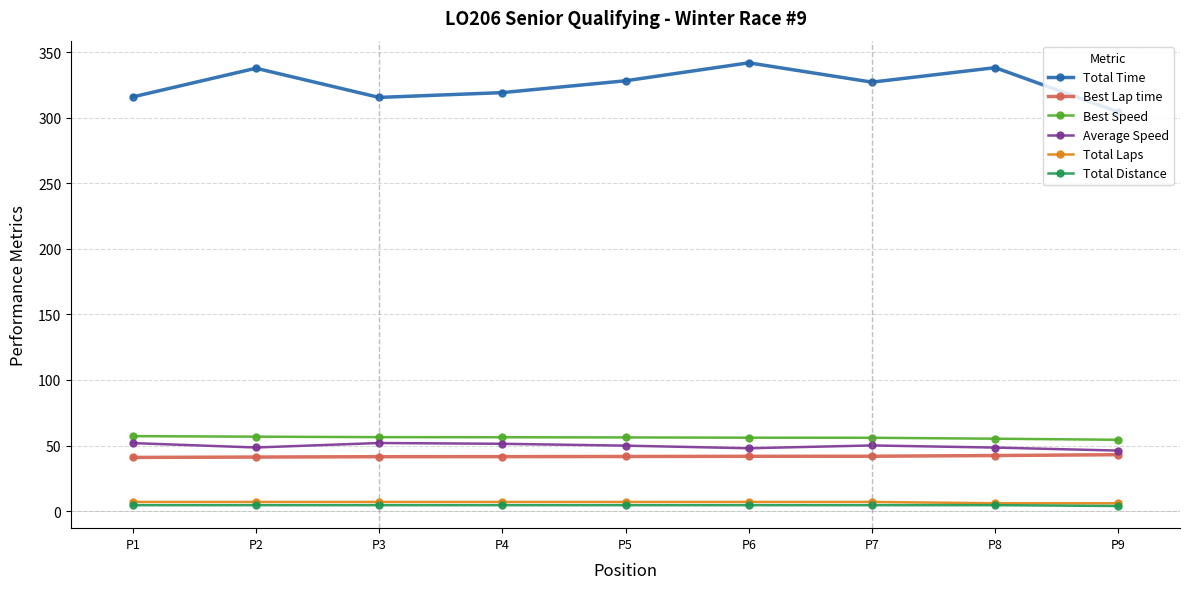

The Average Speed series shows 50.1 at P7. True or false?

True